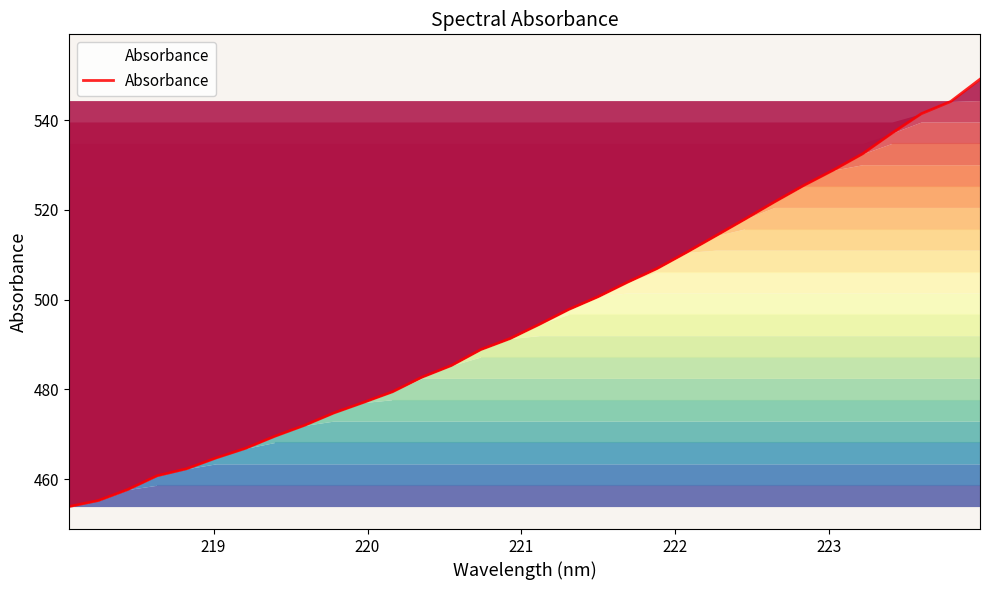

What is the minimum value shown in the chart?

453.9